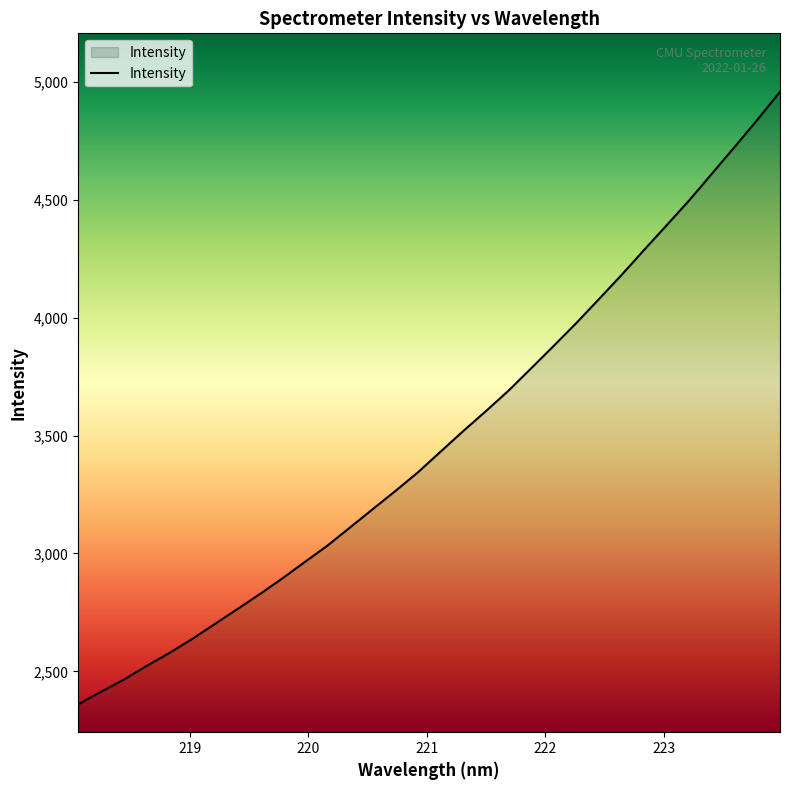

What is the minimum value shown in the chart?

2359.9